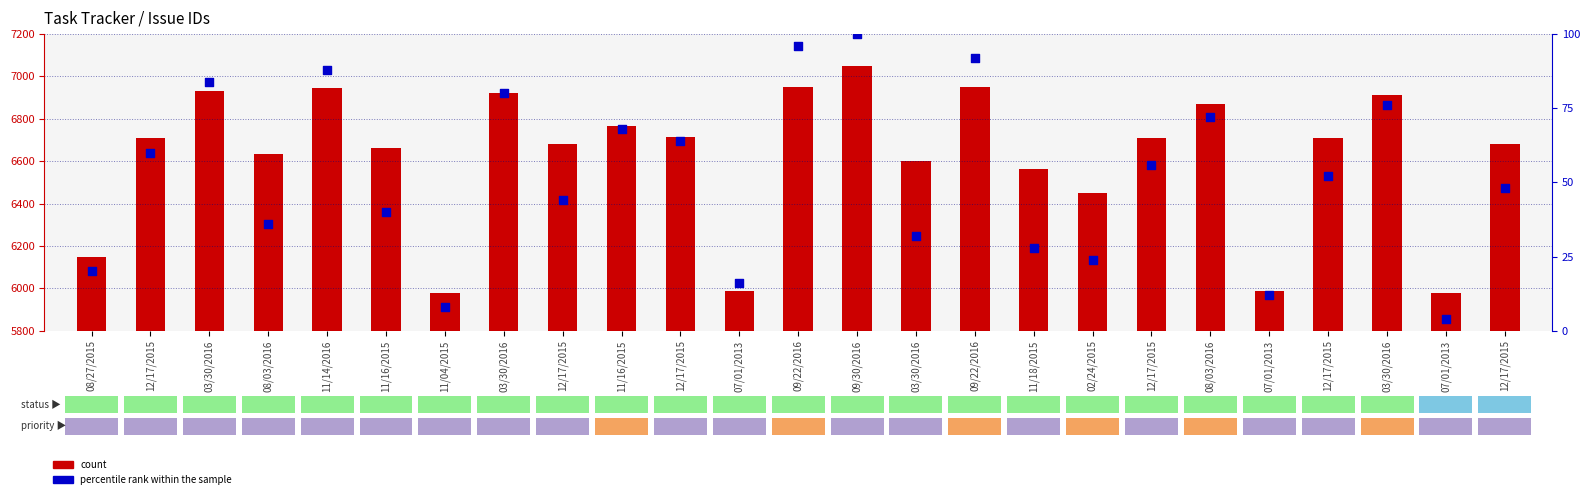

Which series contains the lowest Y value?

percentile rank within the sample